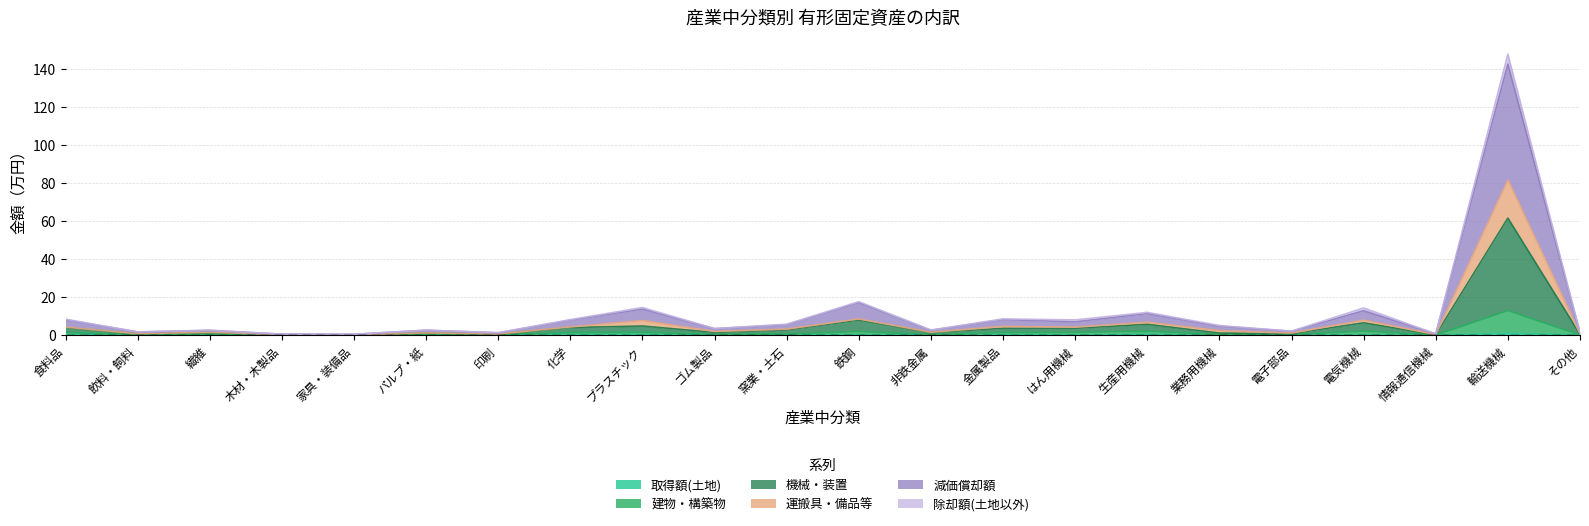

Which series has the largest total across all categories?

減価償却額